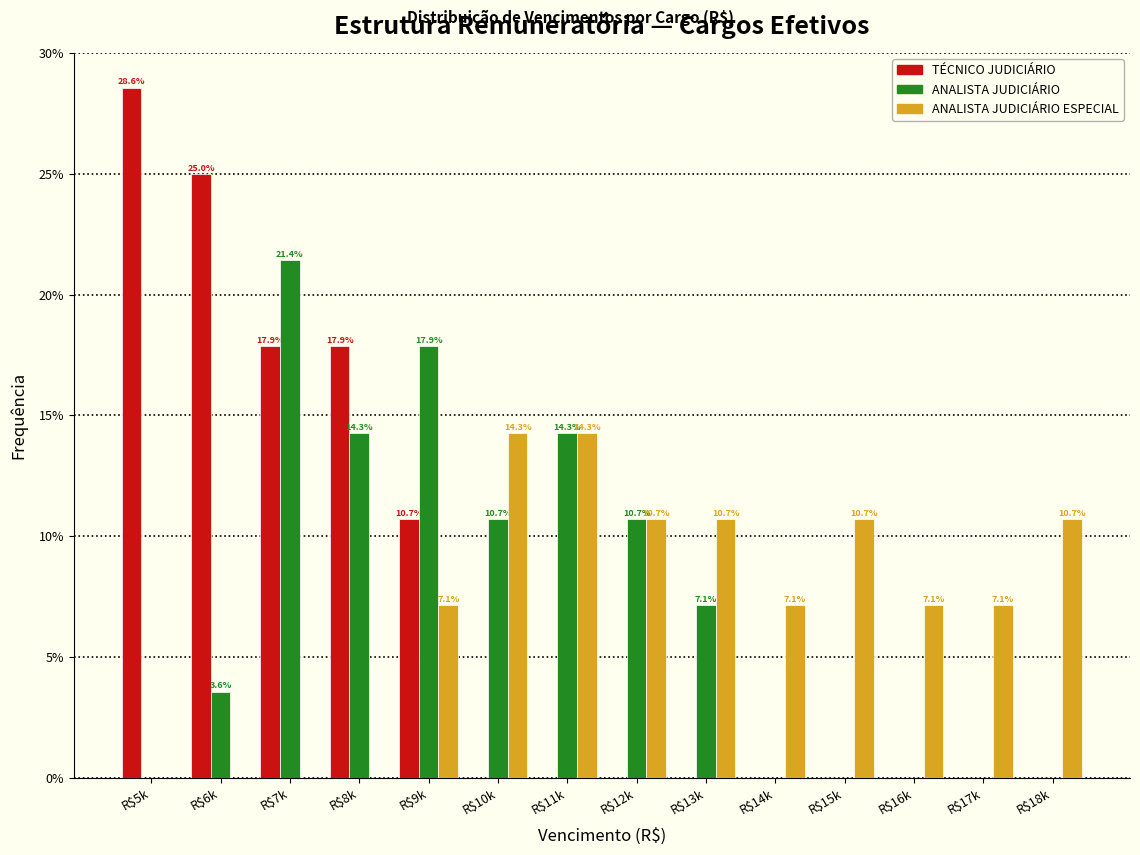

The ANALISTA JUDICIÁRIO series shows 8.8 at R$16k. True or false?

False